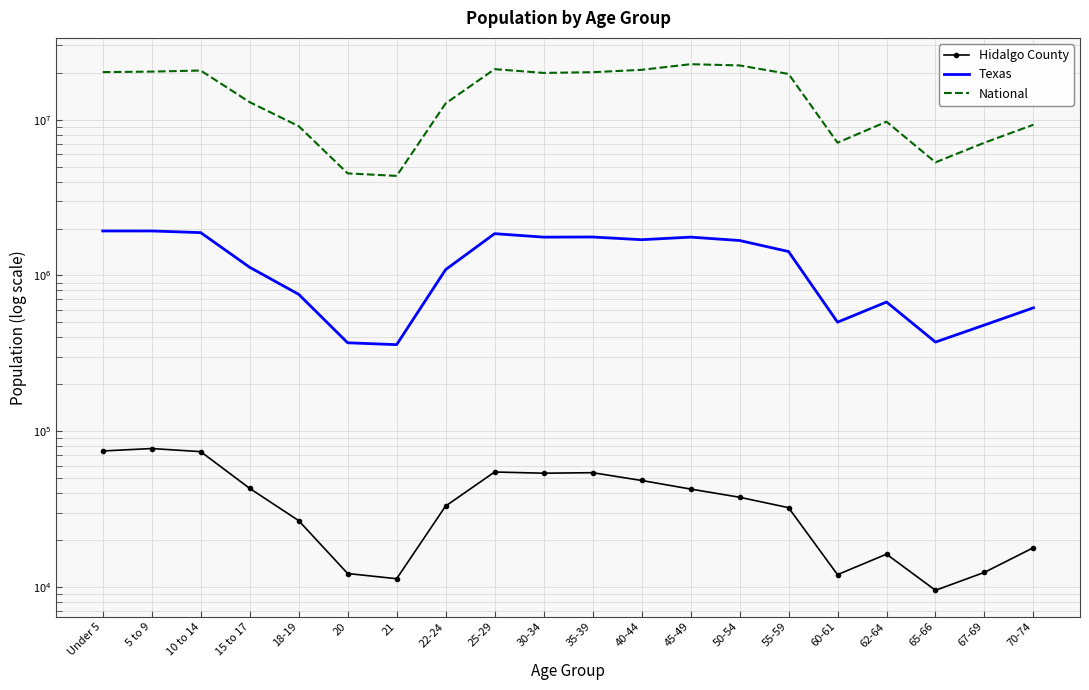

Reading right to left, list all the values displayed in this chart.

Hidalgo County: 17842	12387	9497	16207	11970	32239	37600	42441	48186	54064	53649	54611	33016	11272	12173	26609	42871	73809	77266	74538
Texas: 619156	480038	373062	674244	500523	1422924	1674869	1760467	1694795	1763587	1760434	1853039	1089024	359015	369040	755890	1127234	1881883	1928234	1928473
National: 9278166	7115361	5319902	9704197	7113727	19664805	22298125	22708591	20890964	20179642	19962099	21101849	12712576	4354294	4519129	9086089	12954254	20677194	20348657	20201362